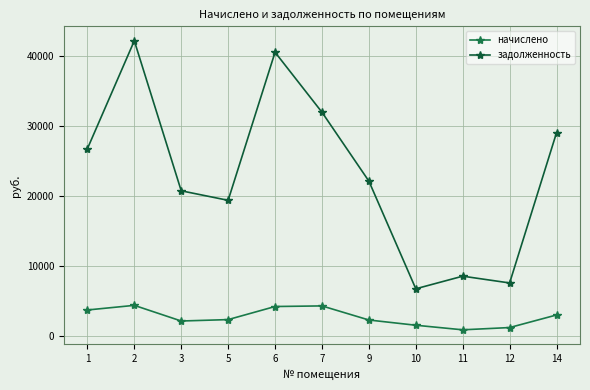

Count the number of categories in the chart.

11